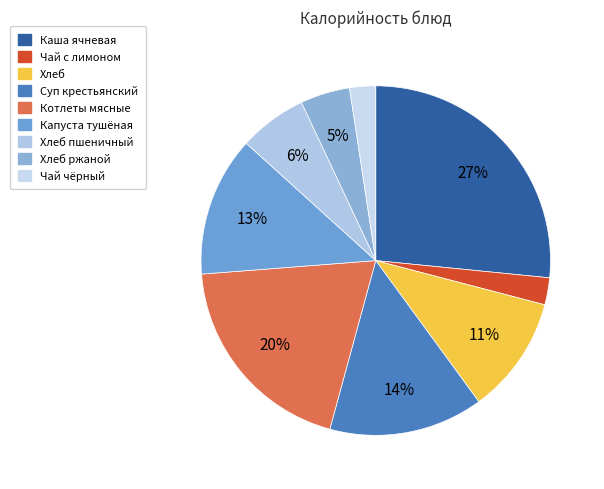

Which slice is the smallest?

Чай чёрный